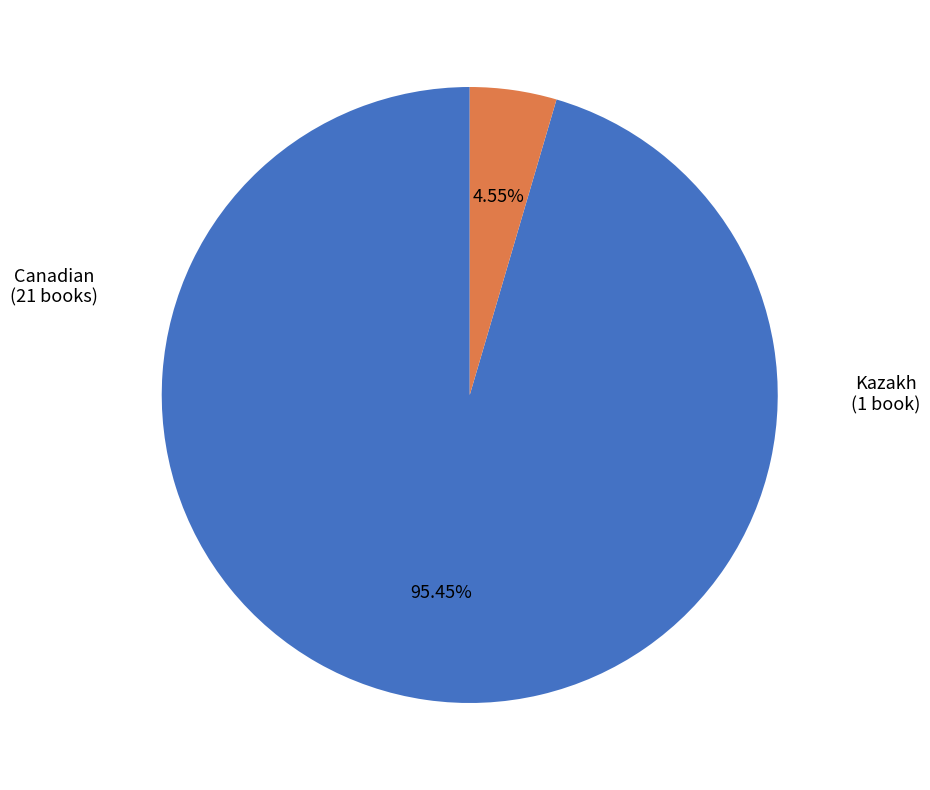

Is there a majority slice in this chart?

Yes